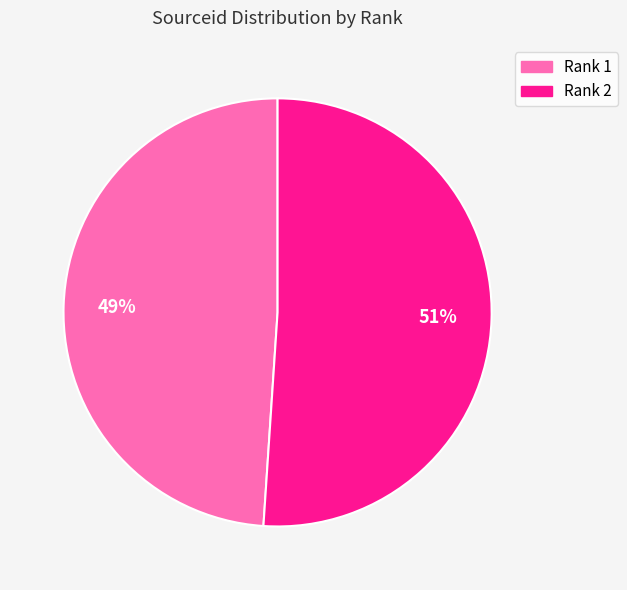

Which slice is the smallest?

Rank 1